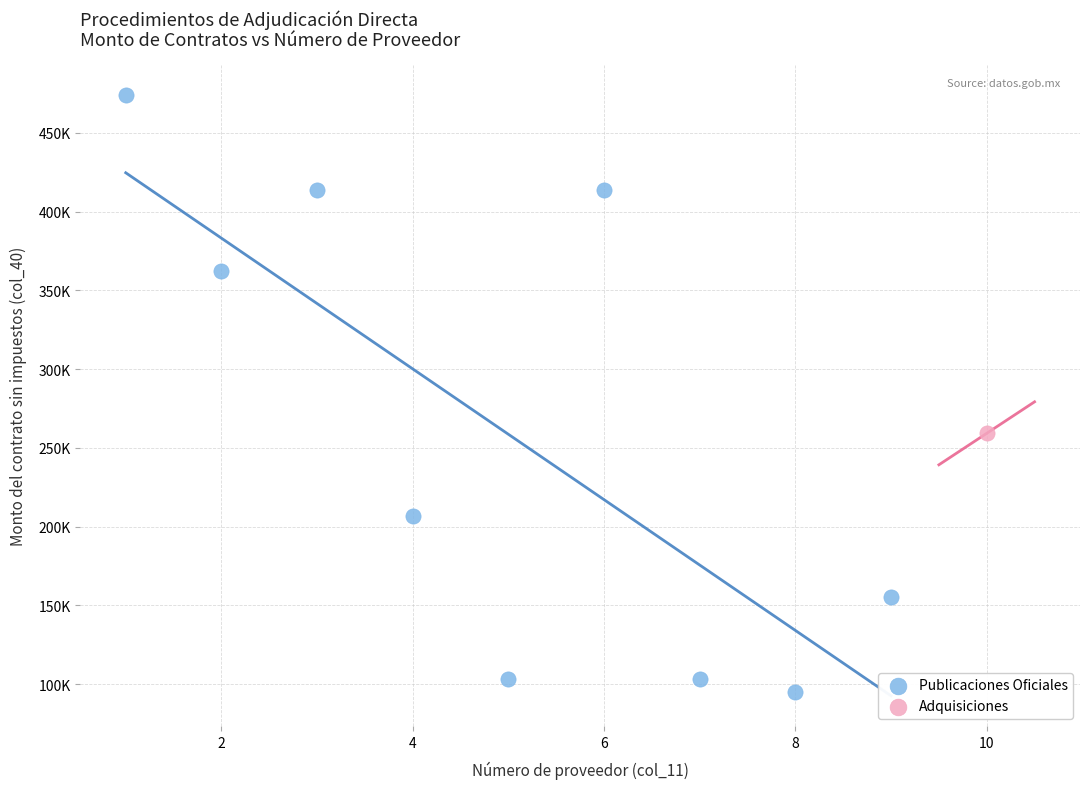

What are all the series names shown in the legend?

Publicaciones Oficiales, Adquisiciones